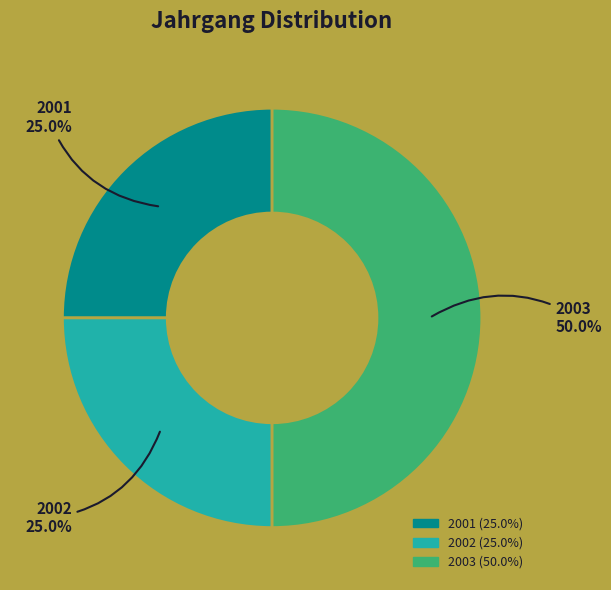

How many slices are in this pie chart?

3